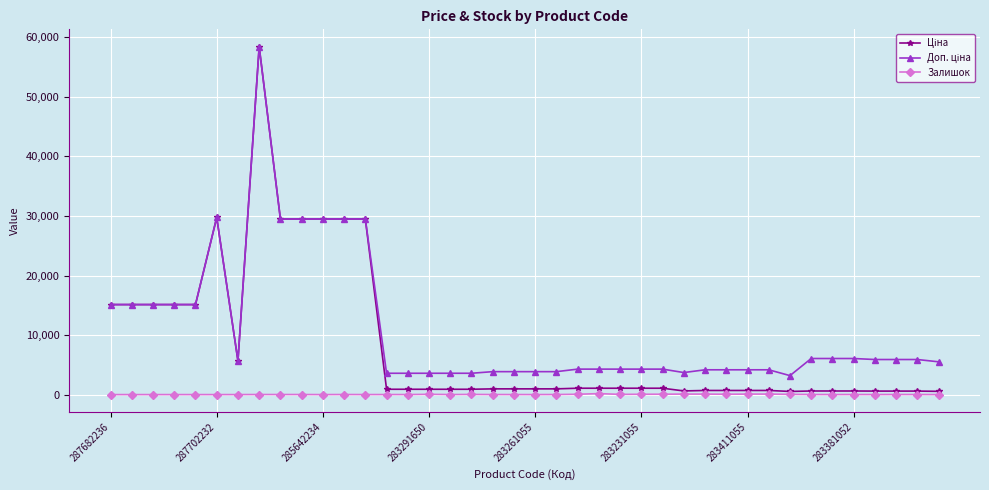

Reading left to right, what are all the values shown in this chart?

Ціна: 15120.0	15120.0	15120.0	15120.0	15120.0	29747.2	5673.8	58426.5	29491.5	29491.5	29491.5	29491.5	29491.5	895.9	895.9	895.9	895.9	895.9	963.5	963.5	963.5	963.5	1069.8	1069.8	1069.8	1069.8	1069.8	617.0	694.3	694.3	694.3	694.3	531.3	606.1	606.1	606.1	589.2	589.2	589.2	550.6
Доп. ціна: 15120.0	15120.0	15120.0	15120.0	15120.0	29747.2	5673.8	58426.5	29491.5	29491.5	29491.5	29491.5	29491.5	3583.6	3583.6	3583.6	3583.6	3583.6	3854.0	3854.0	3854.0	3854.0	4279.1	4279.1	4279.1	4279.1	4279.1	3701.9	4165.6	4165.6	4165.6	4165.6	3187.6	6061.2	6061.2	6061.2	5892.2	5892.2	5892.2	5505.8
Залишок: 0.0	0.0	0.0	0.0	0.0	0.0	2.0	12.0	11.0	11.0	0.0	11.0	4.0	7.0	6.0	43.0	9.0	26.0	8.0	6.0	4.0	12.0	54.0	169.0	34.0	53.0	64.0	86.0	84.0	62.0	84.0	87.0	39.0	13.0	5.0	10.0	6.0	13.0	10.0	0.0